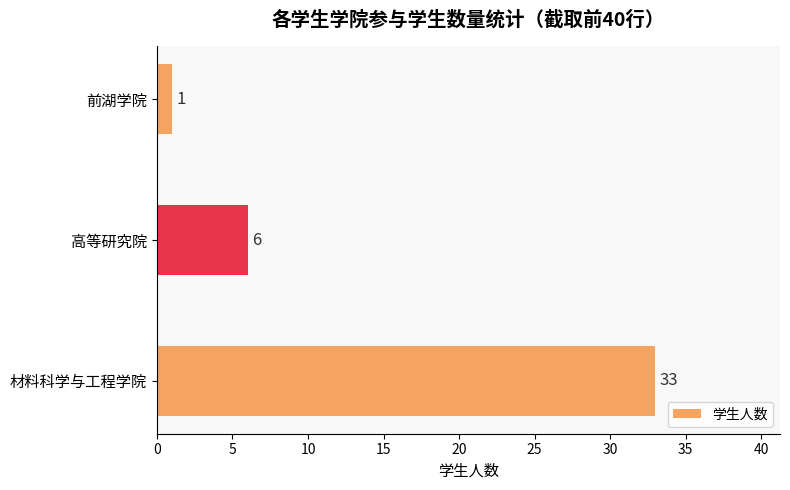

Is it true that the value at 前湖学院 is 1?

True